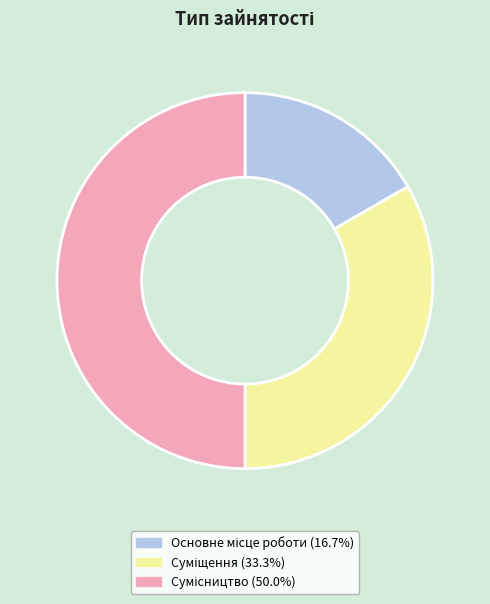

Which has a higher value, Суміщення or Сумісництво?

Сумісництво